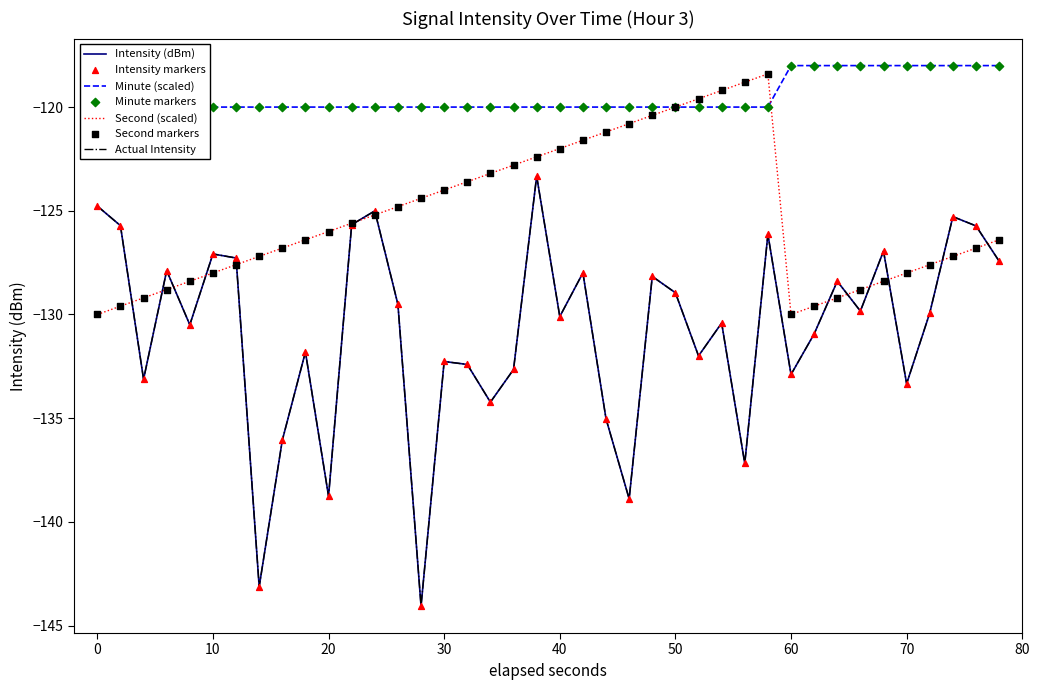

Is the value of intensity(dBm) at 20 greater than the value of second at 28?

No